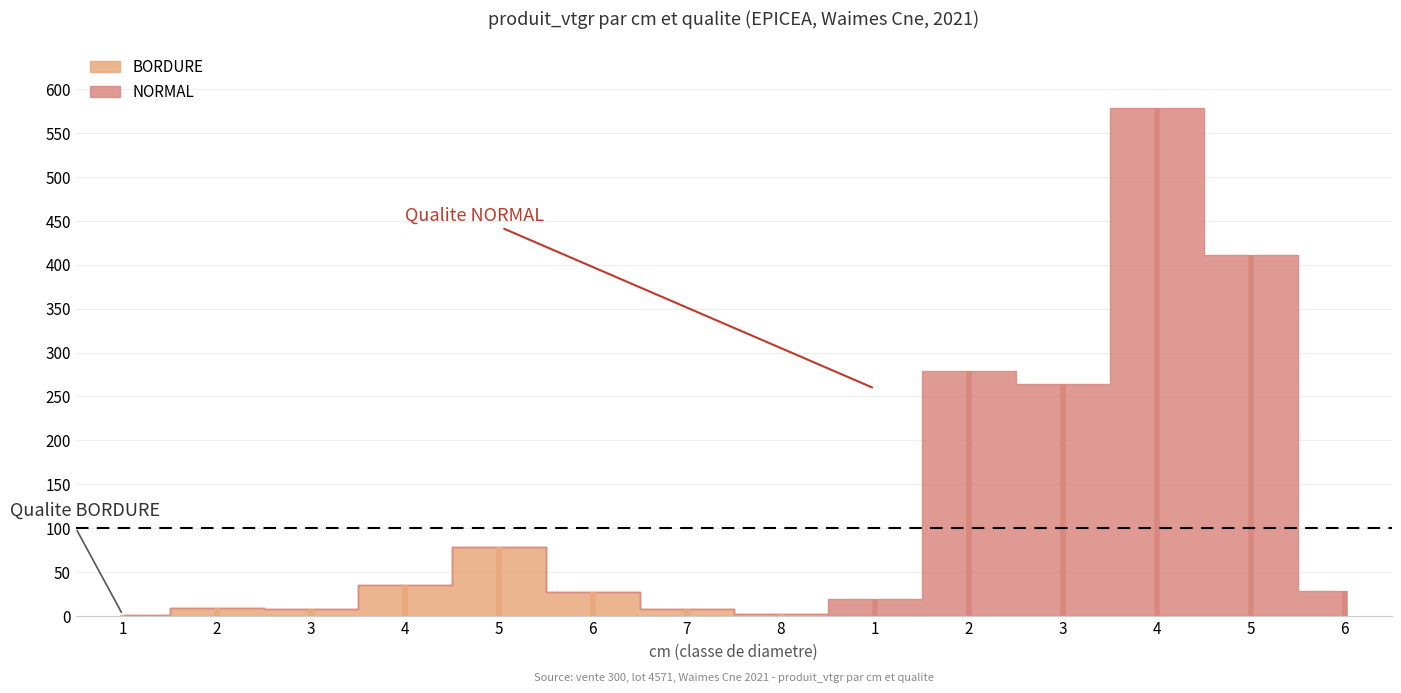

Does the chart display data point markers on the line(s)?

No